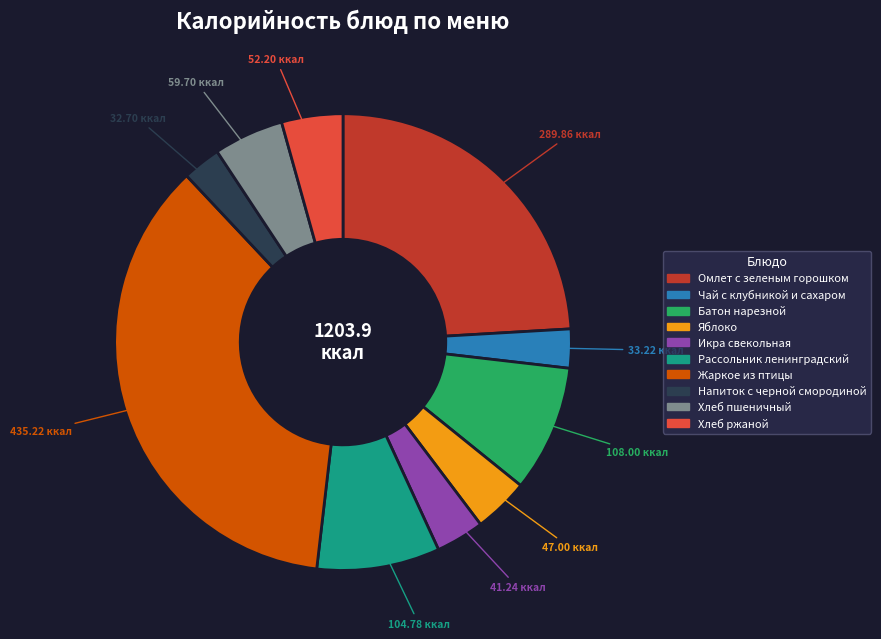

How many segments does this pie chart have?

10